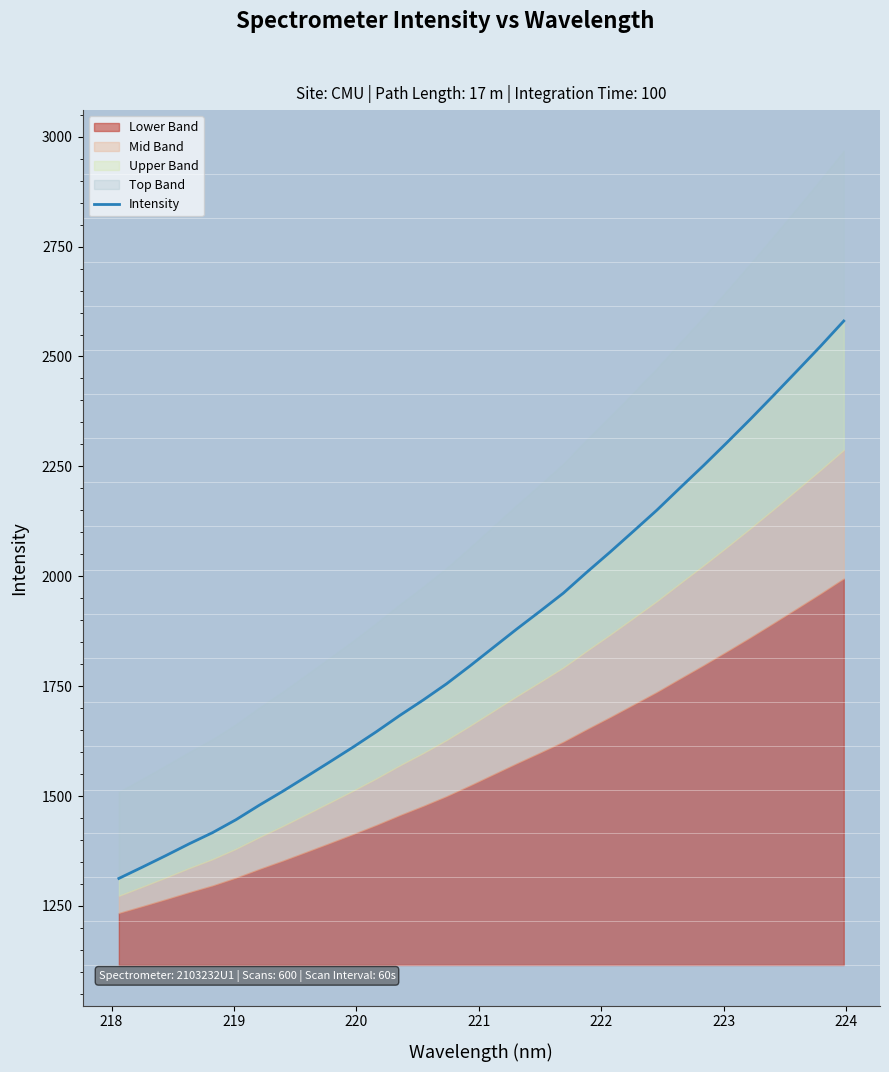

True or false: there are more than 1 points higher than both neighbors.

False